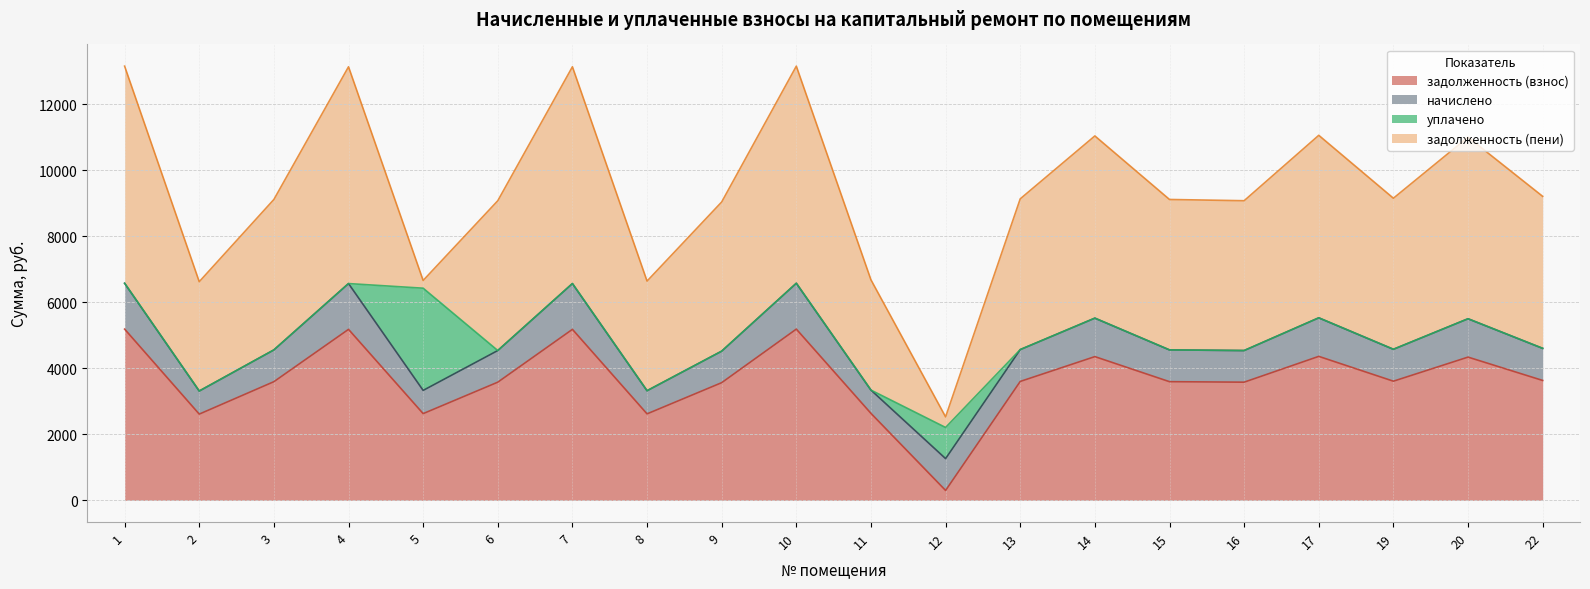

List the series in order of their peak value, lowest first.

начислено, уплачено, задолженность (взнос), задолженность (пени)